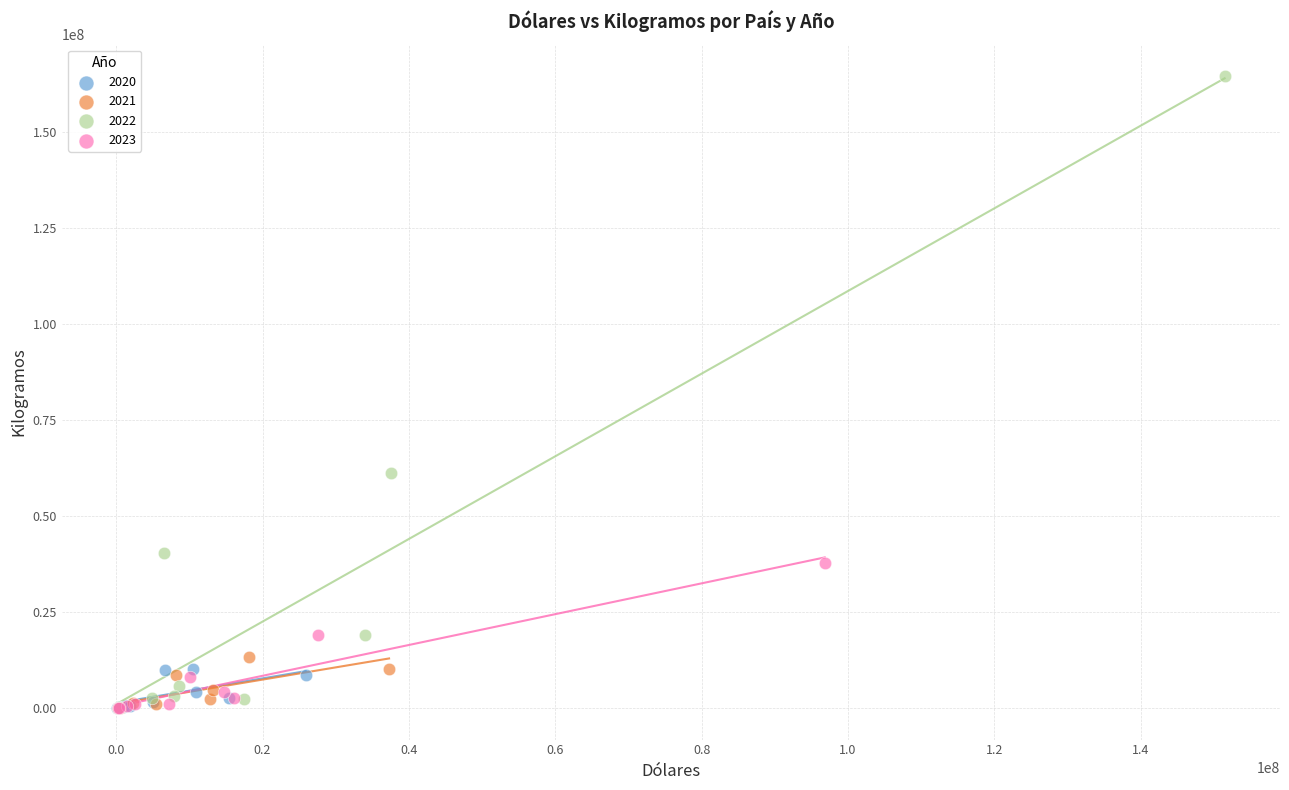

Which series reaches the maximum Y coordinate?

2022